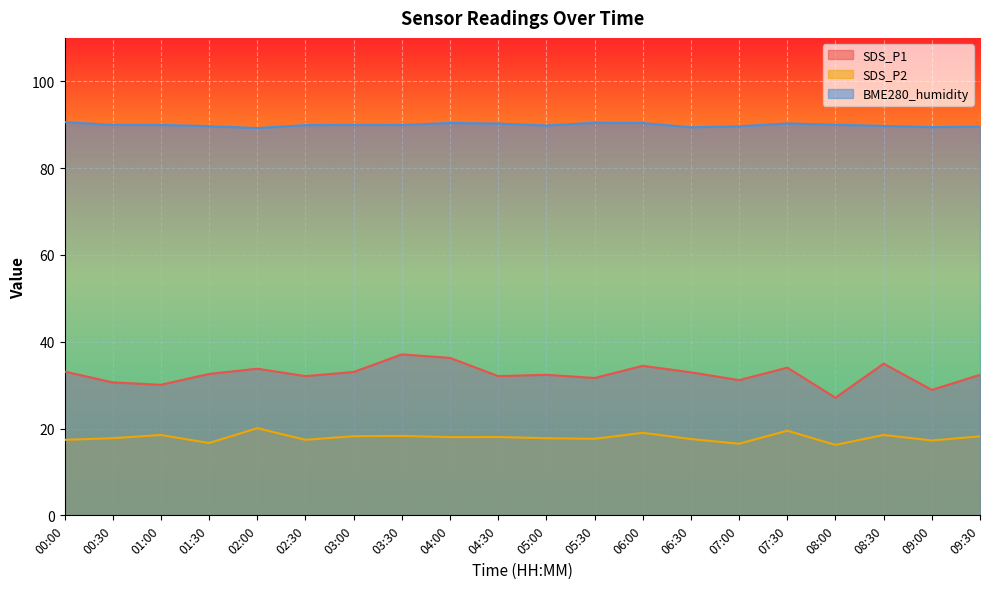

List the series in order of their overall mean, lowest first.

SDS_P2, SDS_P1, BME280_humidity